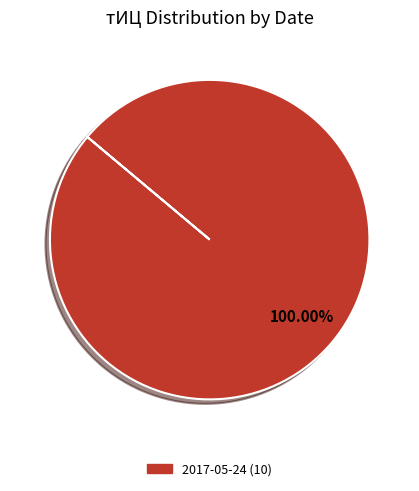

Is there a majority slice in this chart?

Yes